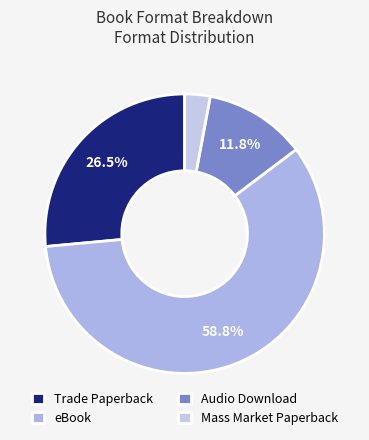

Which category has the biggest portion of the pie?

eBook